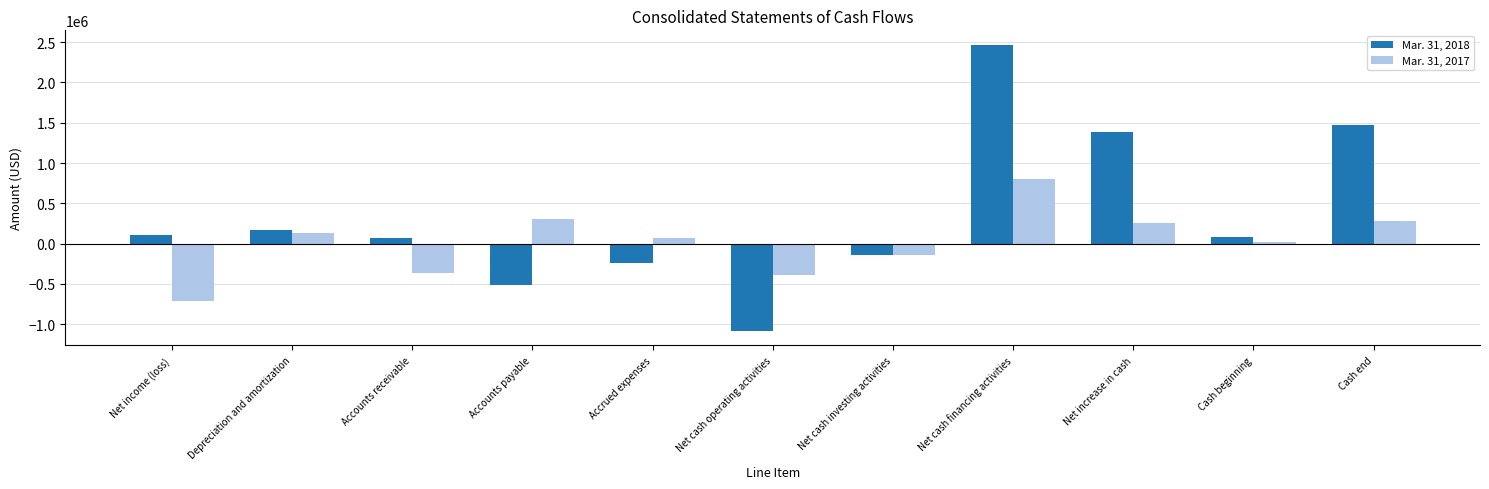

How many distinct data groups are displayed?

2